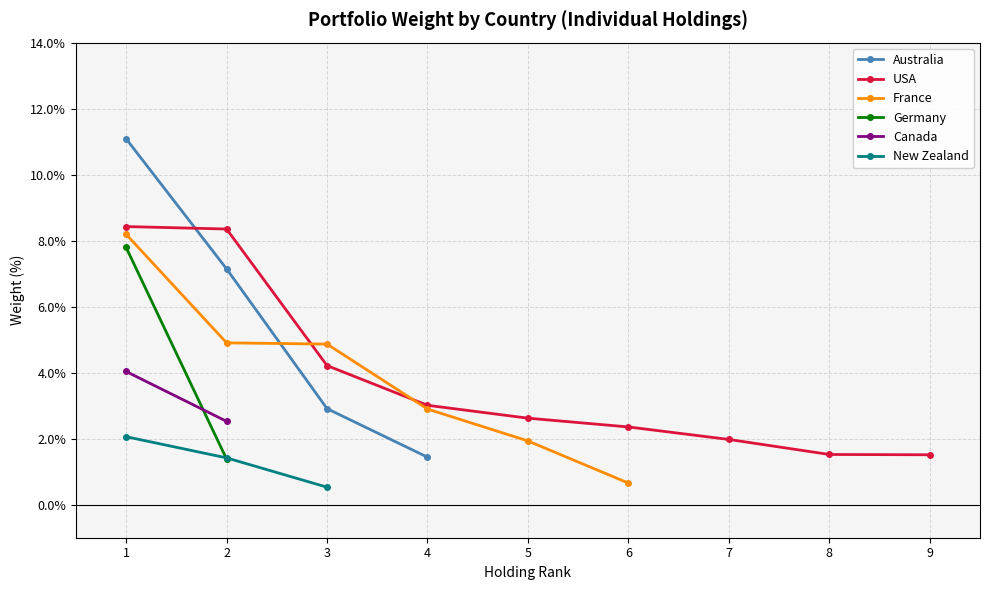

At how many categories does at least one series exceed 8?

2